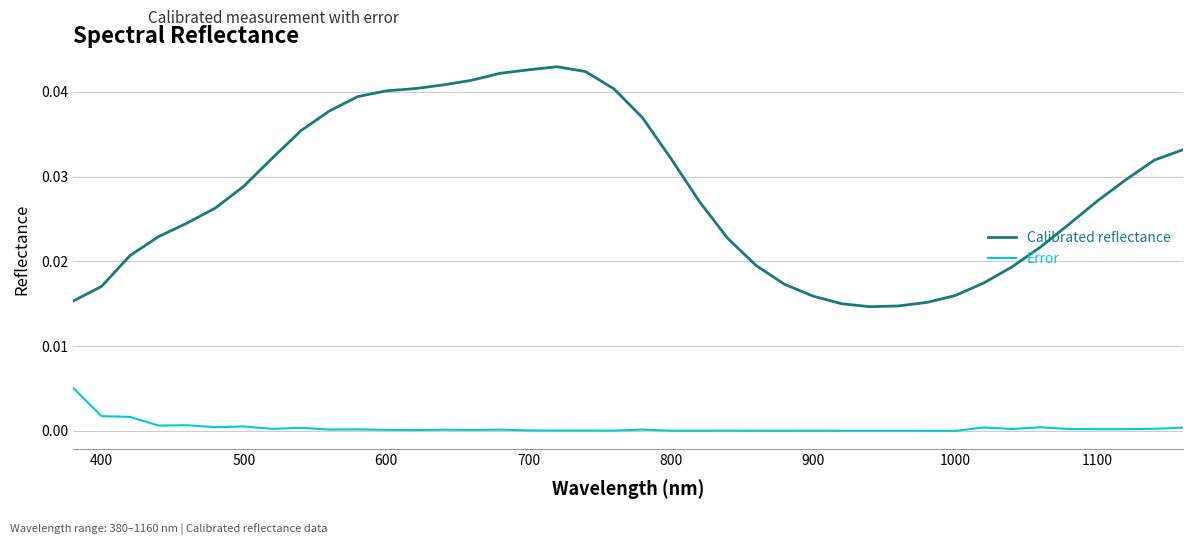

Which series has the largest total across all categories?

Calibrated reflectance